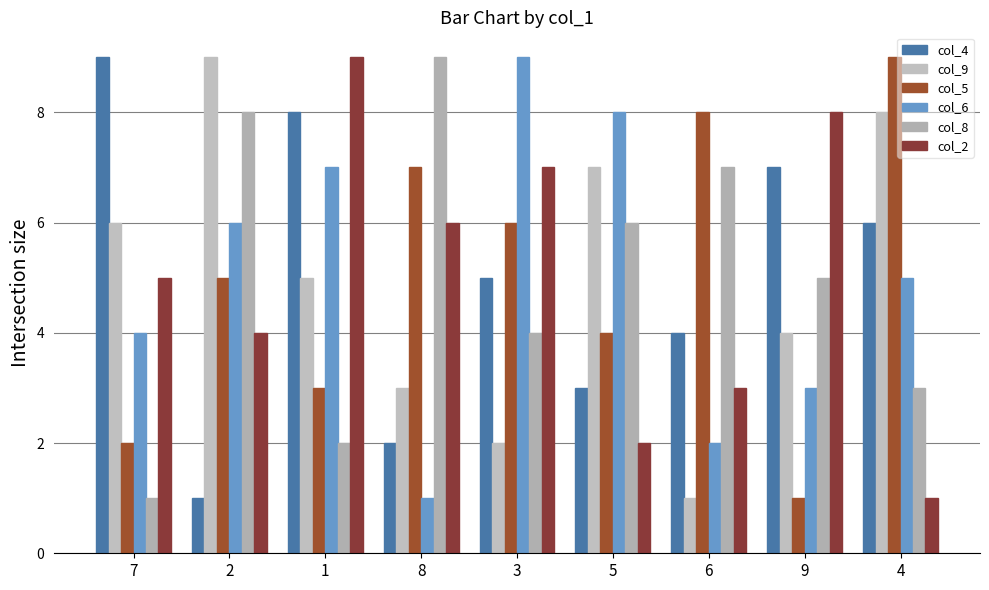

Count the number of data series in this chart.

6